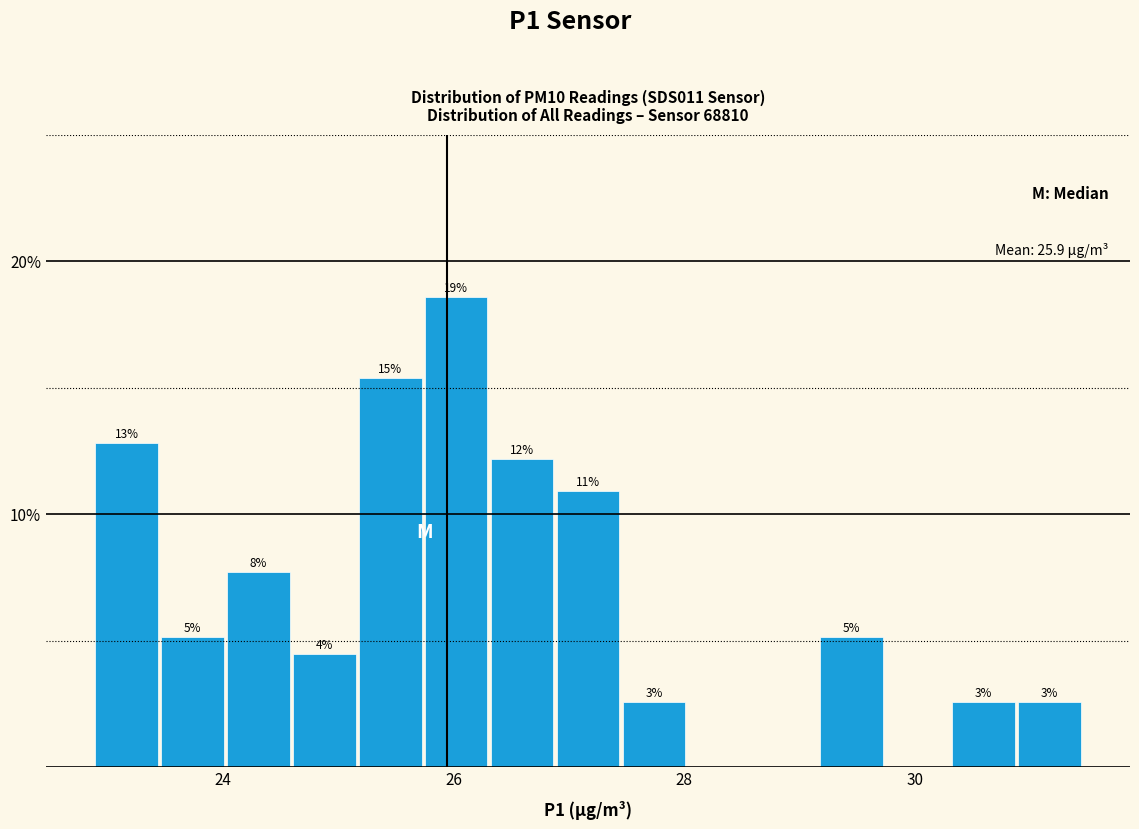

Around what value on the x-axis is the tallest bar? Give the approximate position of its centre, as read against the axis.

26.0